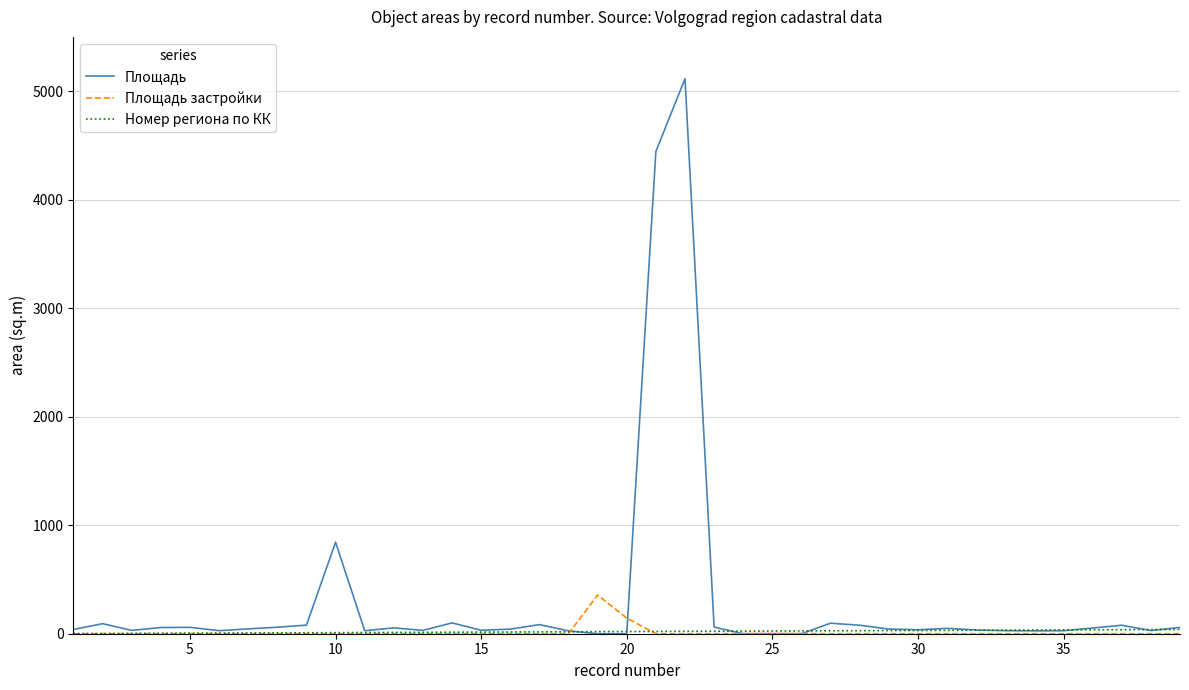

Which series has the largest total across all categories?

Площадь